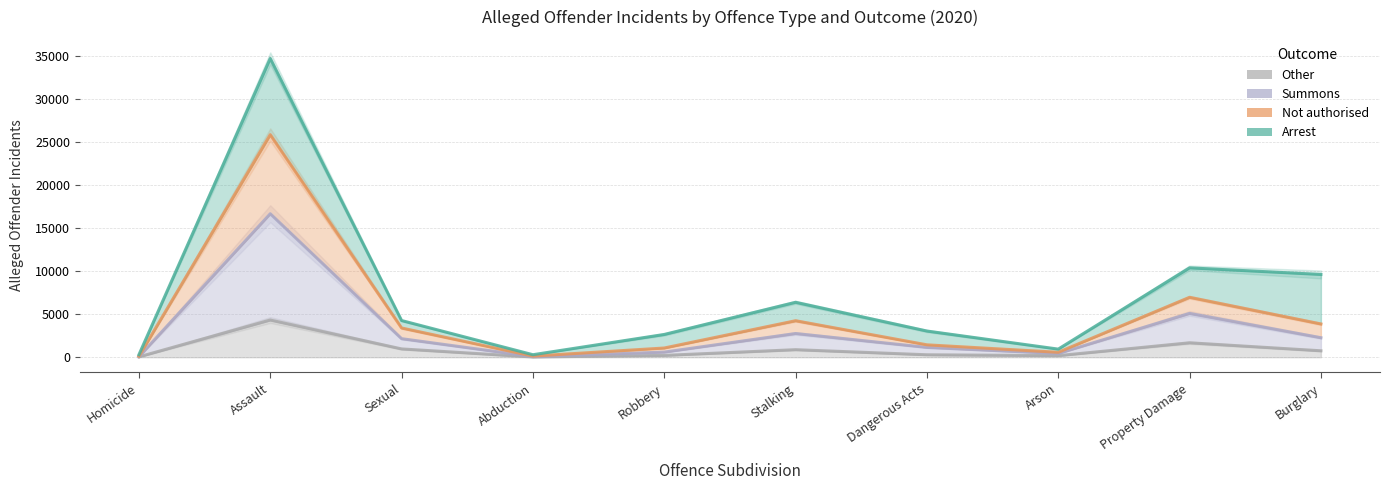

In Other, how many points are higher than both neighbors (excluding endpoints)?

3